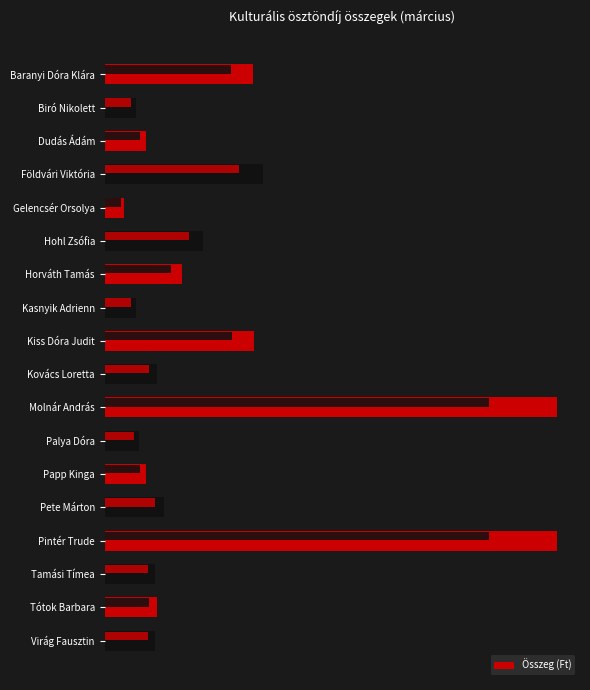

What position from the right is Földvári Viktória?

15